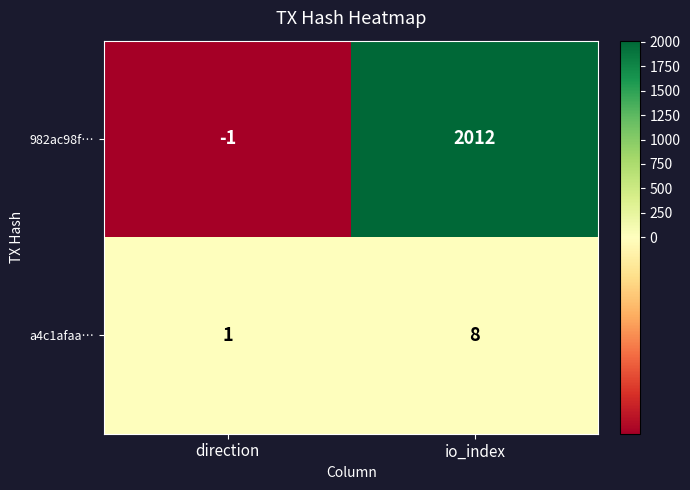

Is it true that 982ac98f… equals 652 at io_index?

False